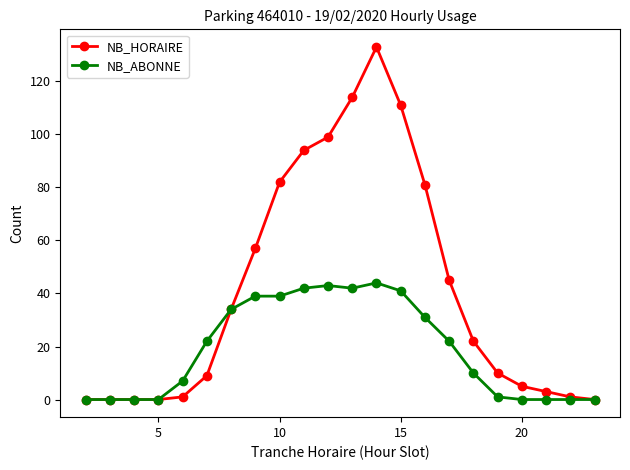

What is the maximum value shown in the chart?

133